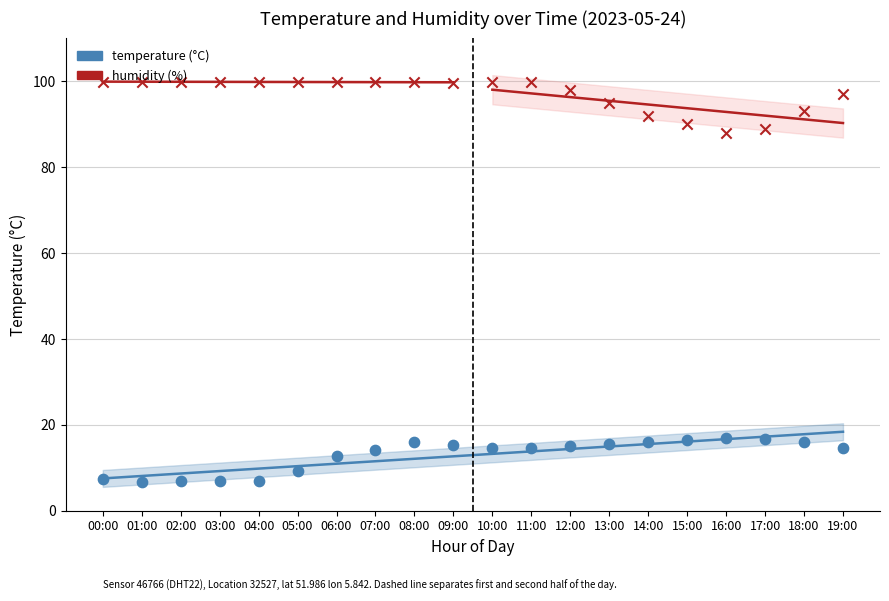

At how many categories does at least one series exceed 58?

20